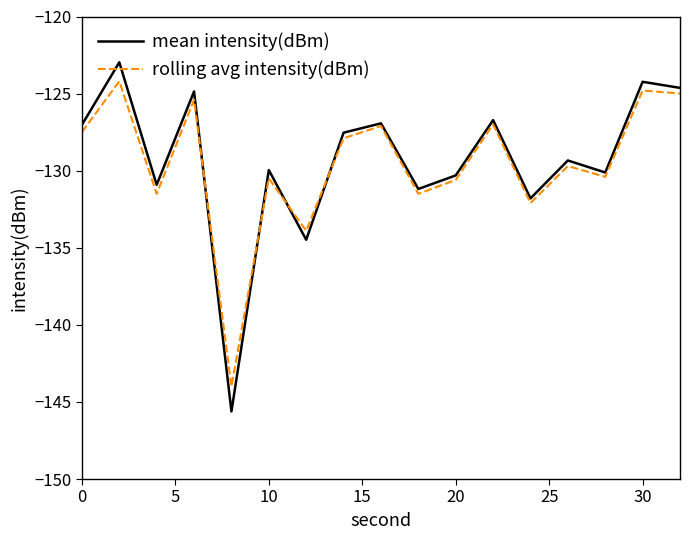

True or false: mean intensity(dBm) has more than 1 interior local peaks.

True